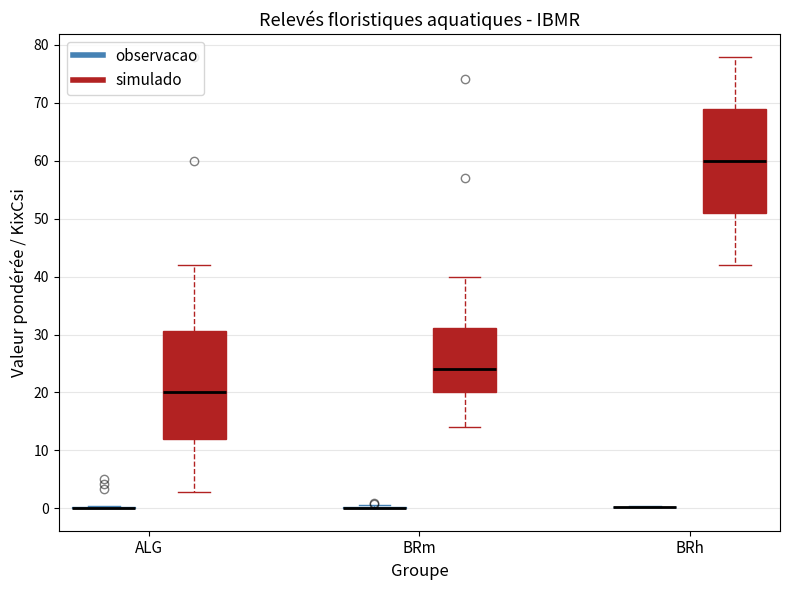

Reading left to right, transcribe this box plot: for each box, give where its median line is, the range the box spans, and where its two whiskers end, as read against the y-axis. The values are not printed on the chart, so give them approximately, as read against the axis.

ALG (observacao): box collapsed to a line at 0, whiskers 0 to 0
ALG (simulado): median 20, box 12 to 31, whiskers 3 to 42
BRm (observacao): box collapsed to a line at 0, whiskers 0 to 1
BRm (simulado): median 24, box 20 to 31, whiskers 14 to 40
BRh (observacao): box collapsed to a line at 0, whiskers 0 to 0
BRh (simulado): median 60, box 51 to 69, whiskers 42 to 78